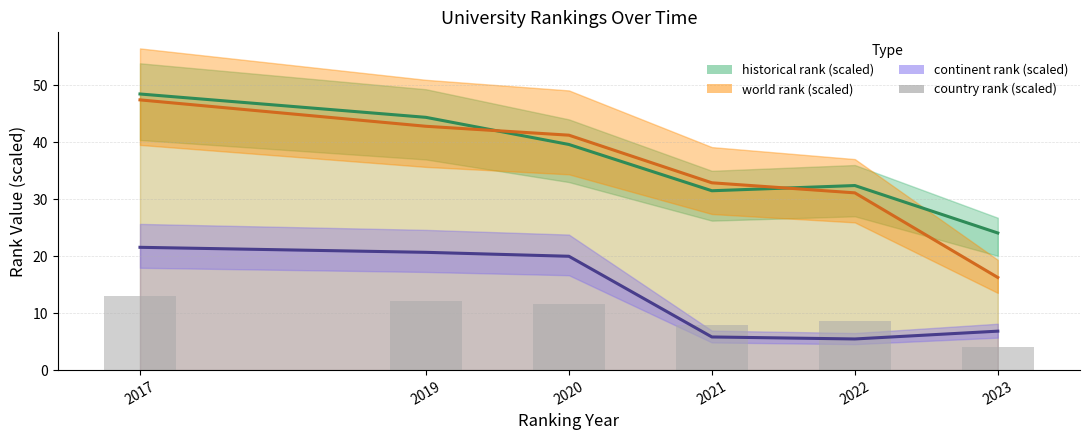

What is the total value across all series at 2019?

120.0